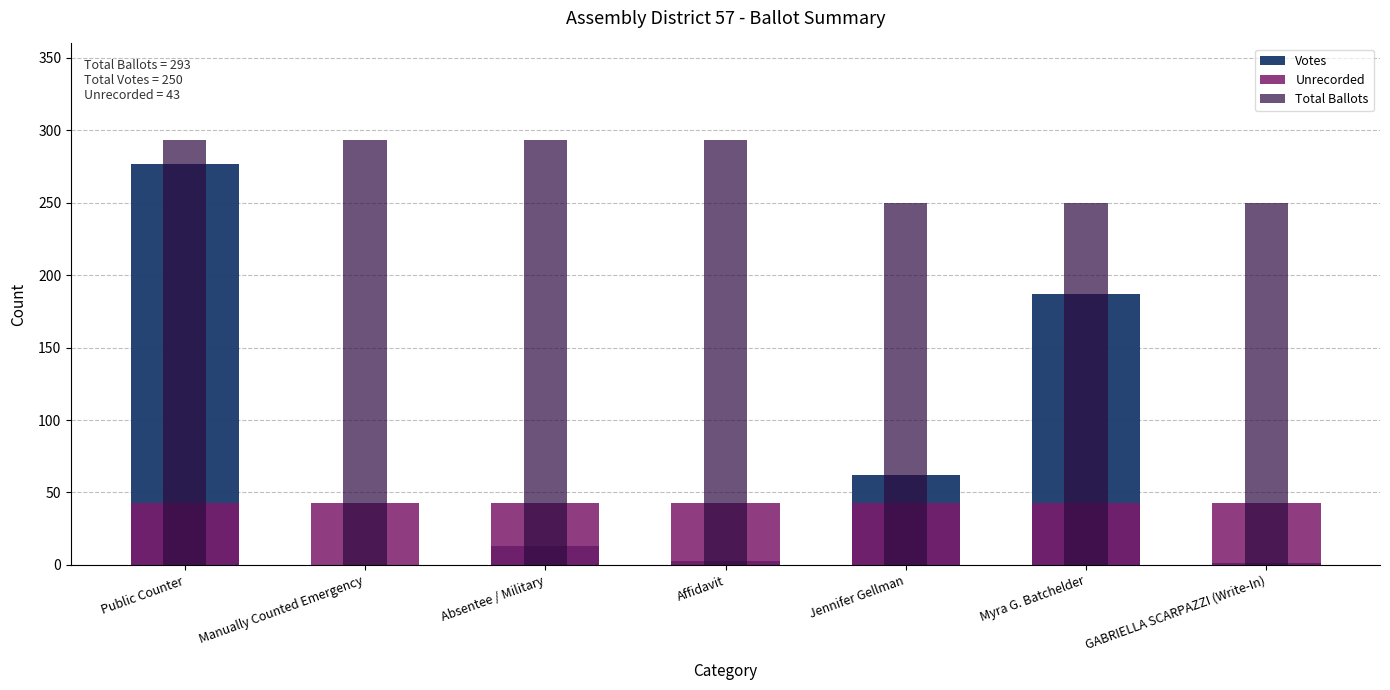

True or false: Total Ballots has a value of 293 at Public Counter.

True